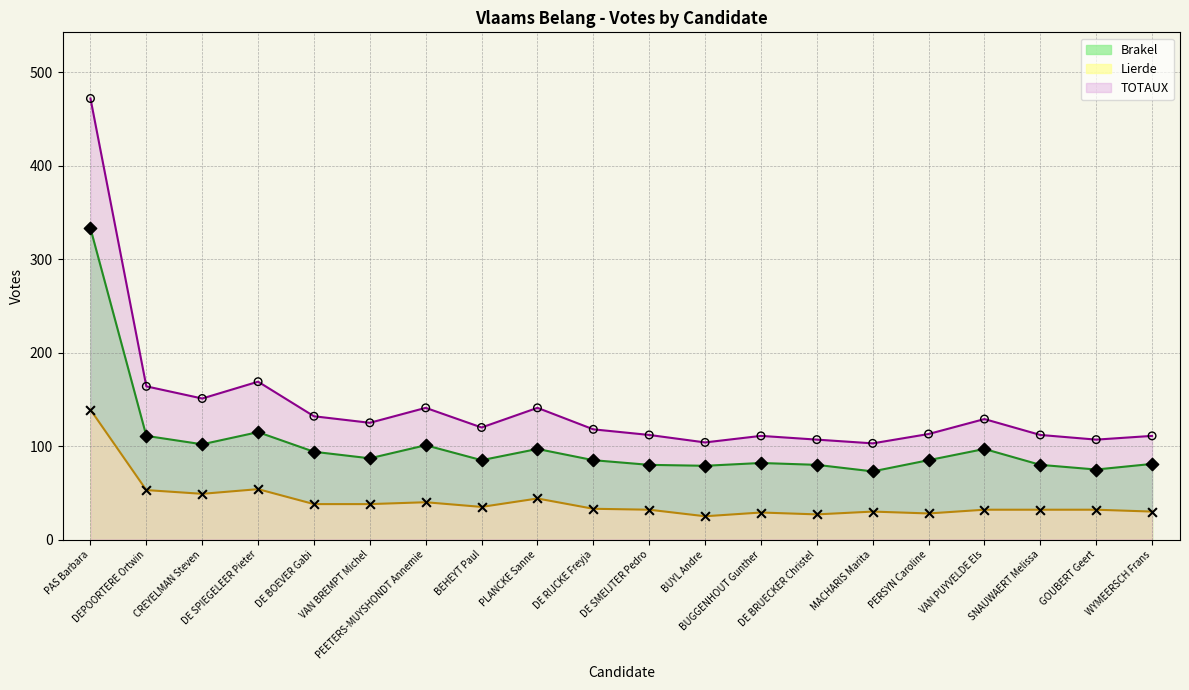

What are all the series names shown in the legend?

Brakel, Lierde, TOTAUX